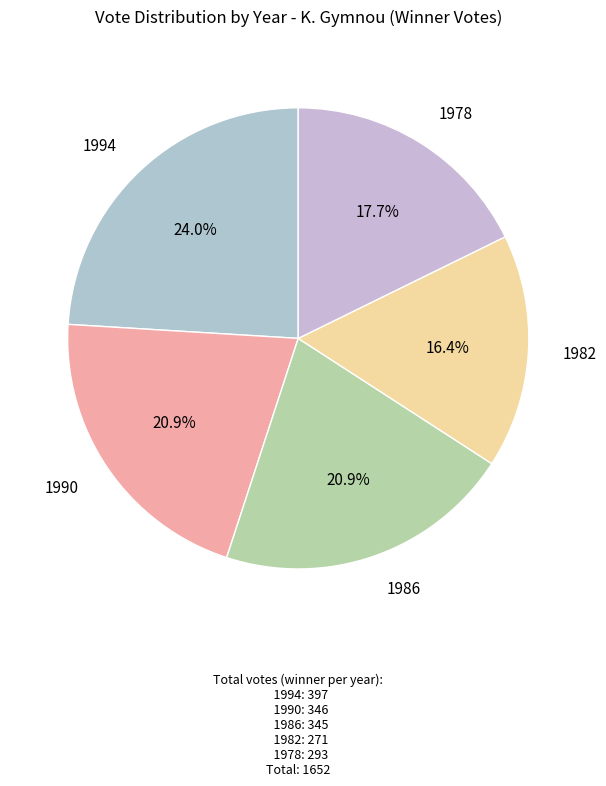

To the nearest percent, what is the average slice percentage?

20%